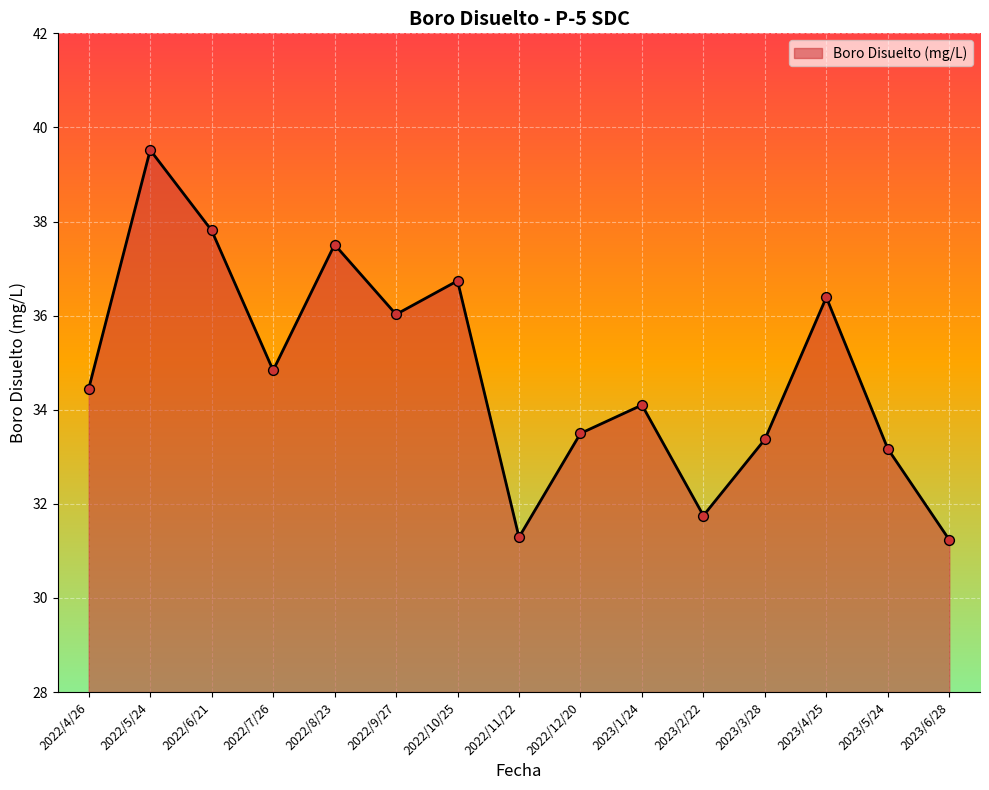

Which has a higher value, 2023/5/24 or 2023/3/28?

2023/3/28